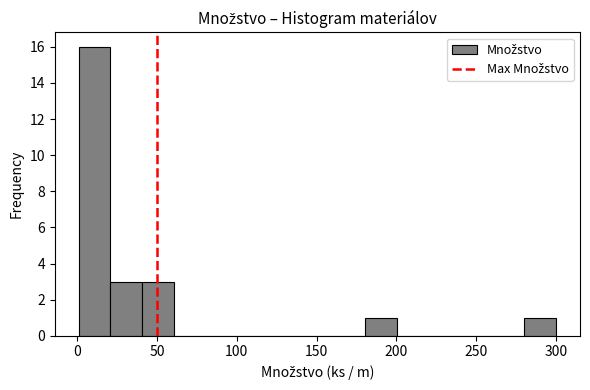

Around what value on the x-axis is the tallest bar? Give the approximate position of its centre, as read against the axis.

10